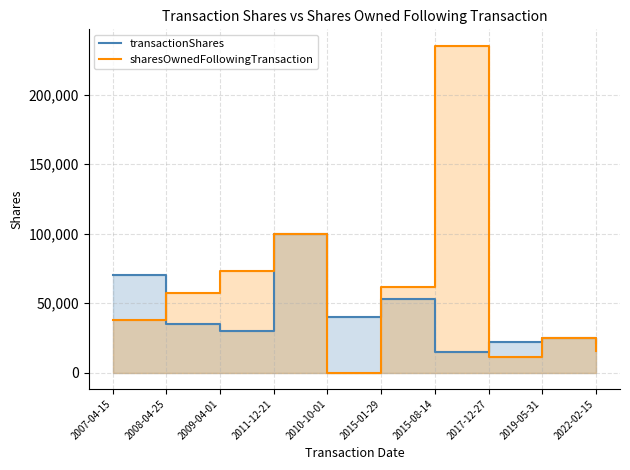

What is the total value across all series at 2015-01-29?

114487